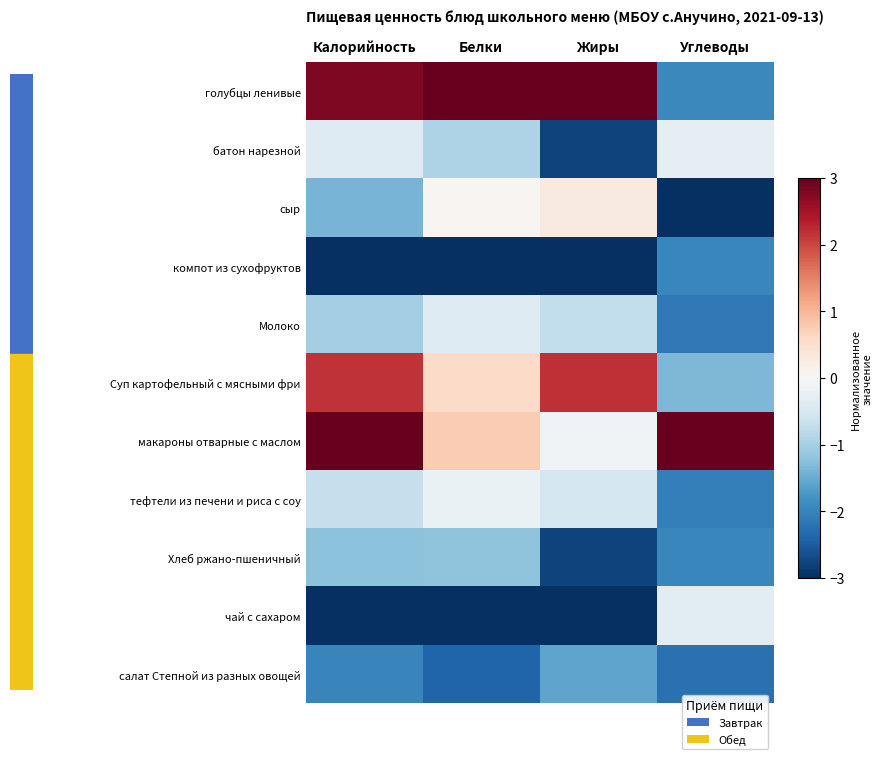

At how many categories does at least one series exceed 2?

4